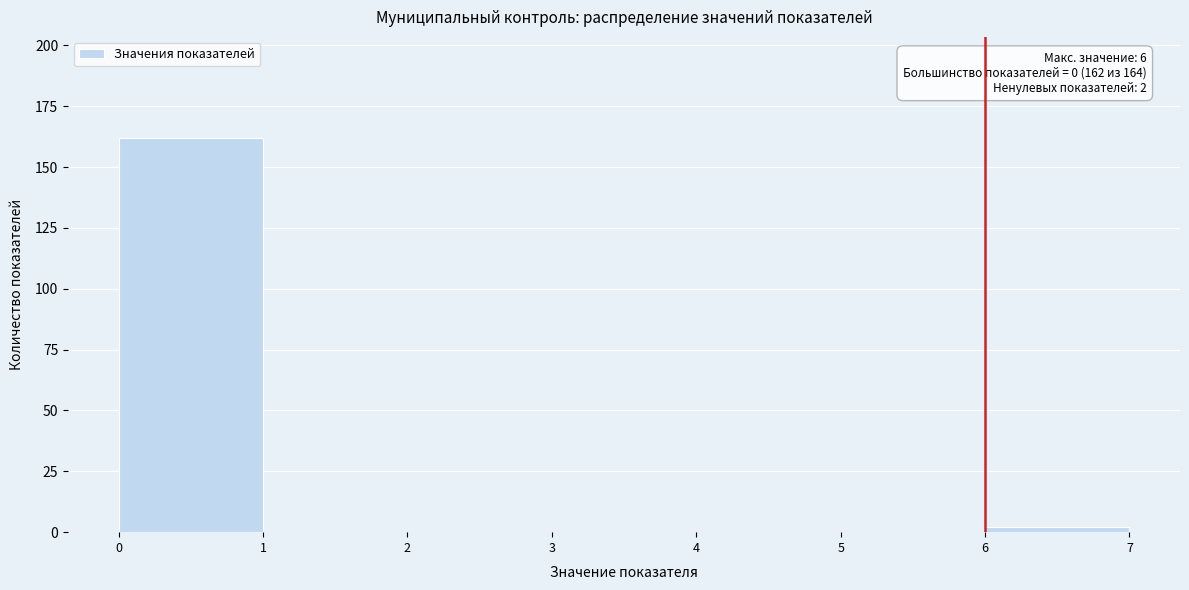

Over which range of the x-axis is the bar tallest?

0 to 1